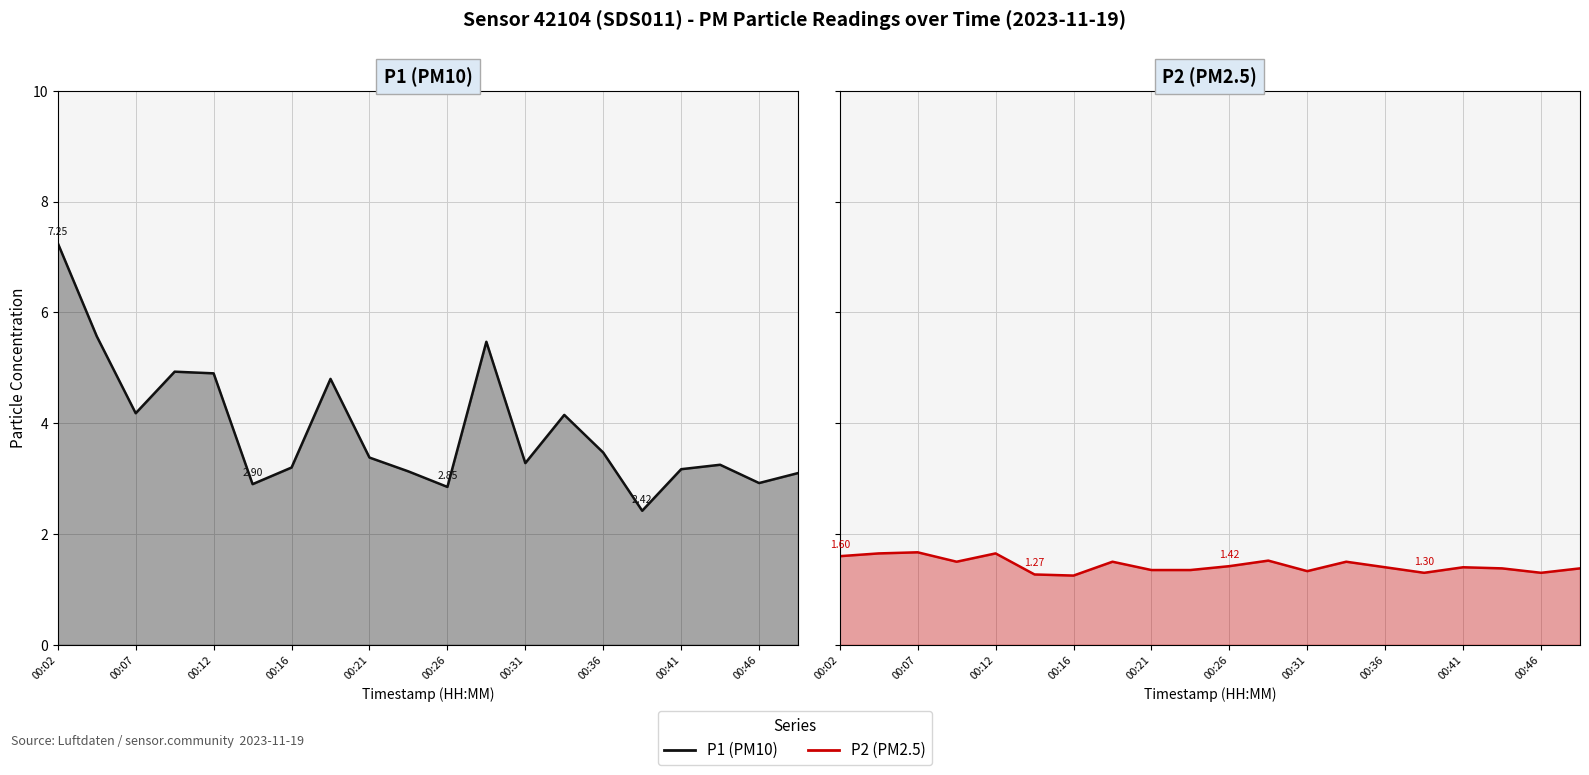

At which category is the sum across all series the highest?

00:02